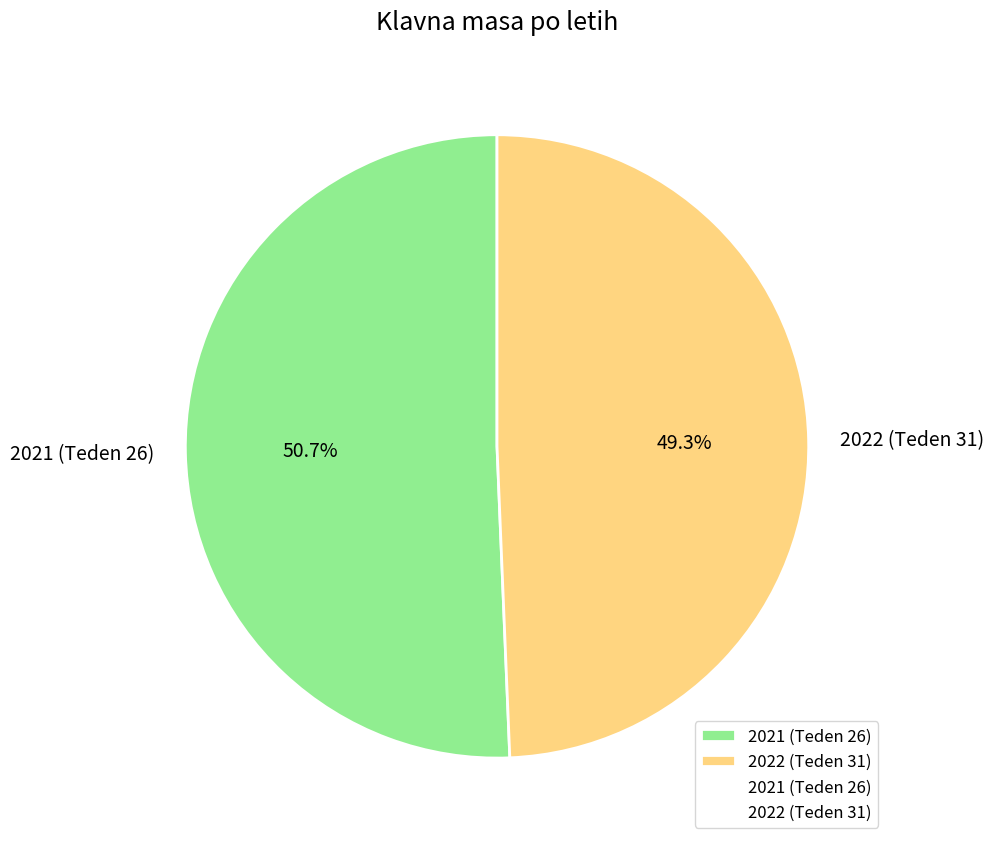

Rank the categories by value from lowest to highest.

2022 (Teden 31), 2021 (Teden 26)